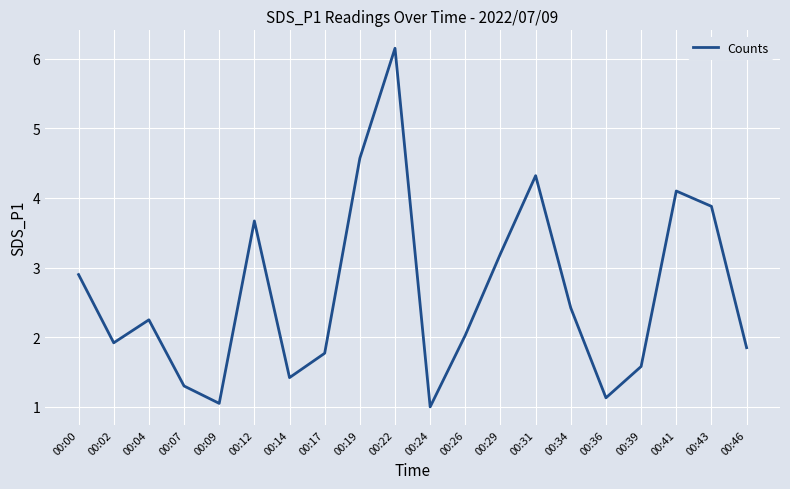

The value at 00:09 is 1.1. True or false?

True